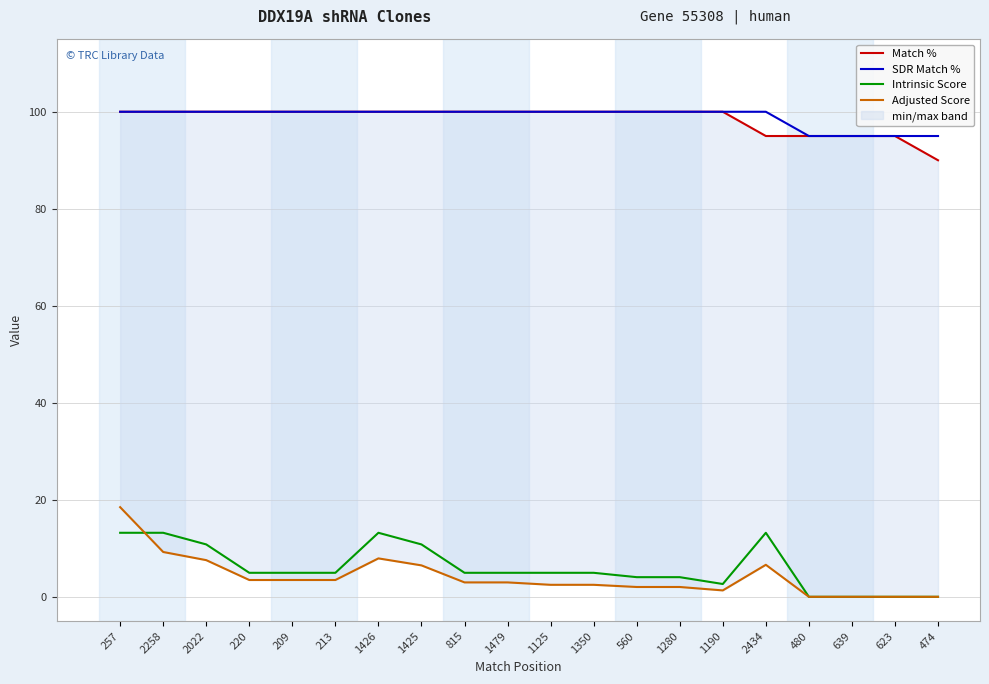

Count the number of categories in the chart.

20